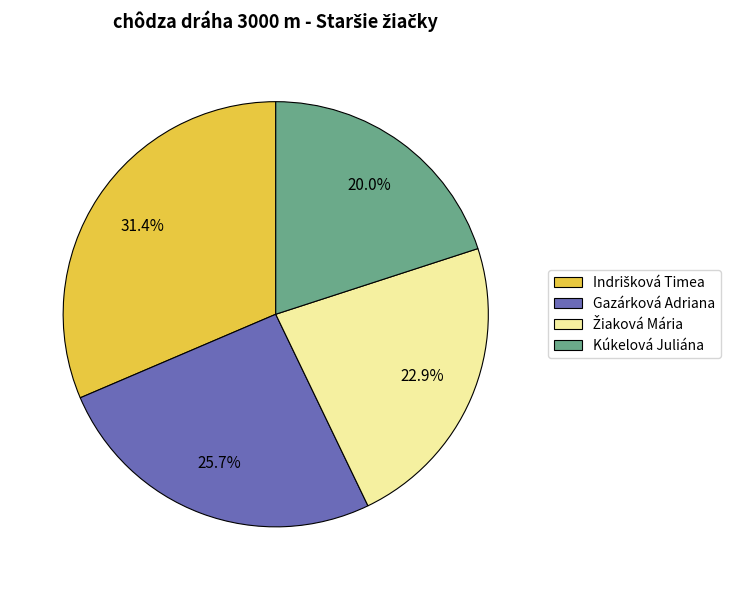

Does any single category account for the majority?

No